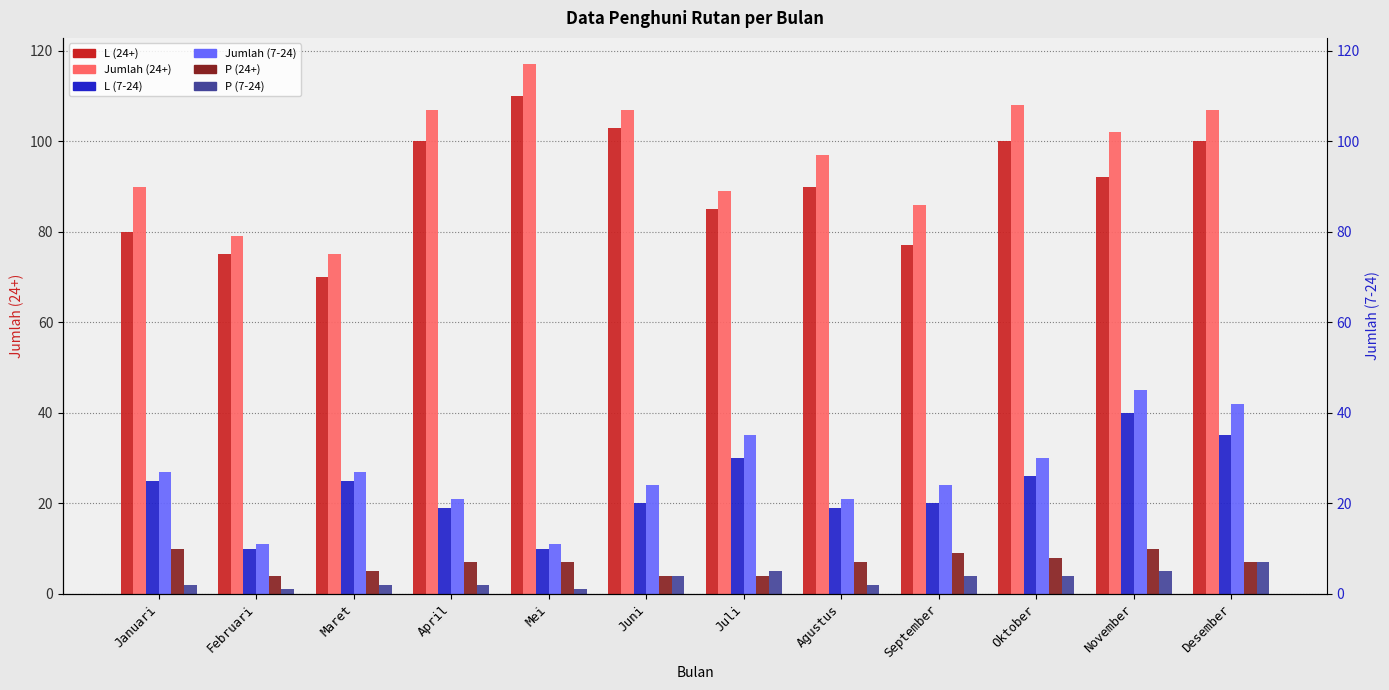

Is it true that Jumlah (7-24) equals 28 at Agustus?

False